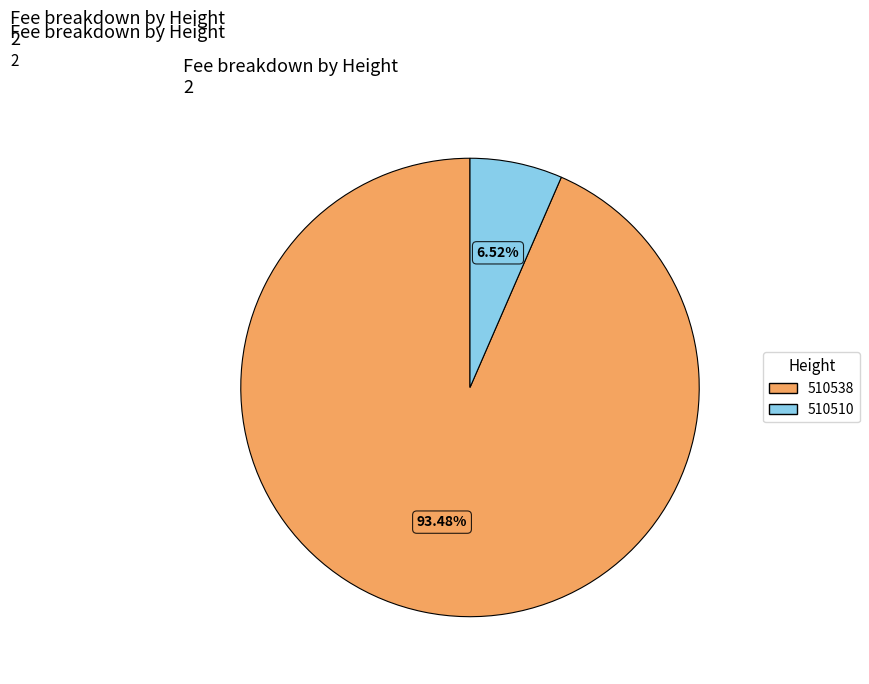

True or false: 510538 accounts for 93% of the total.

True